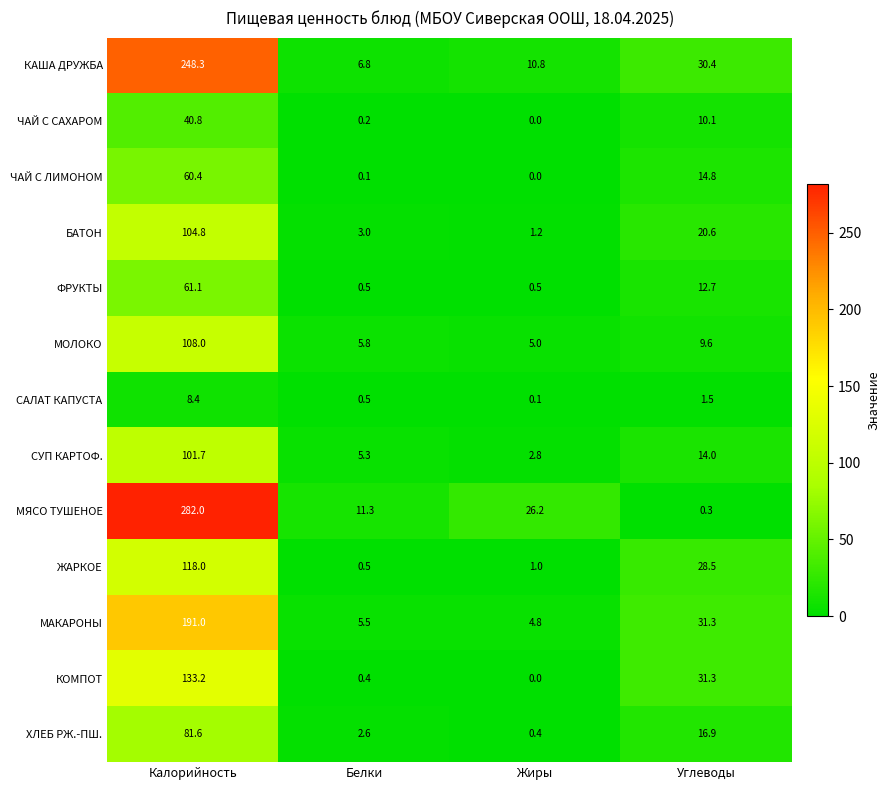

List the series in order of their peak value, lowest first.

САЛАТ КАПУСТА, ЧАЙ С САХАРОМ, ЧАЙ С ЛИМОНОМ, ФРУКТЫ, ХЛЕБ РЖ.-ПШ., СУП КАРТОФ., БАТОН, МОЛОКО, ЖАРКОЕ, КОМПОТ, МАКАРОНЫ, КАША ДРУЖБА, МЯСО ТУШЕНОЕ